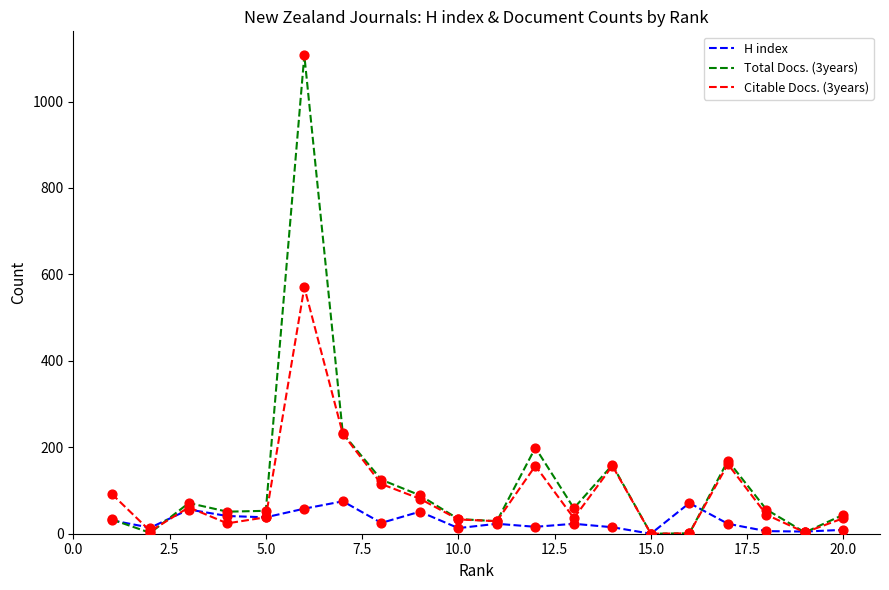

Which series has the largest range (max minus min)?

Total Docs. (3years)